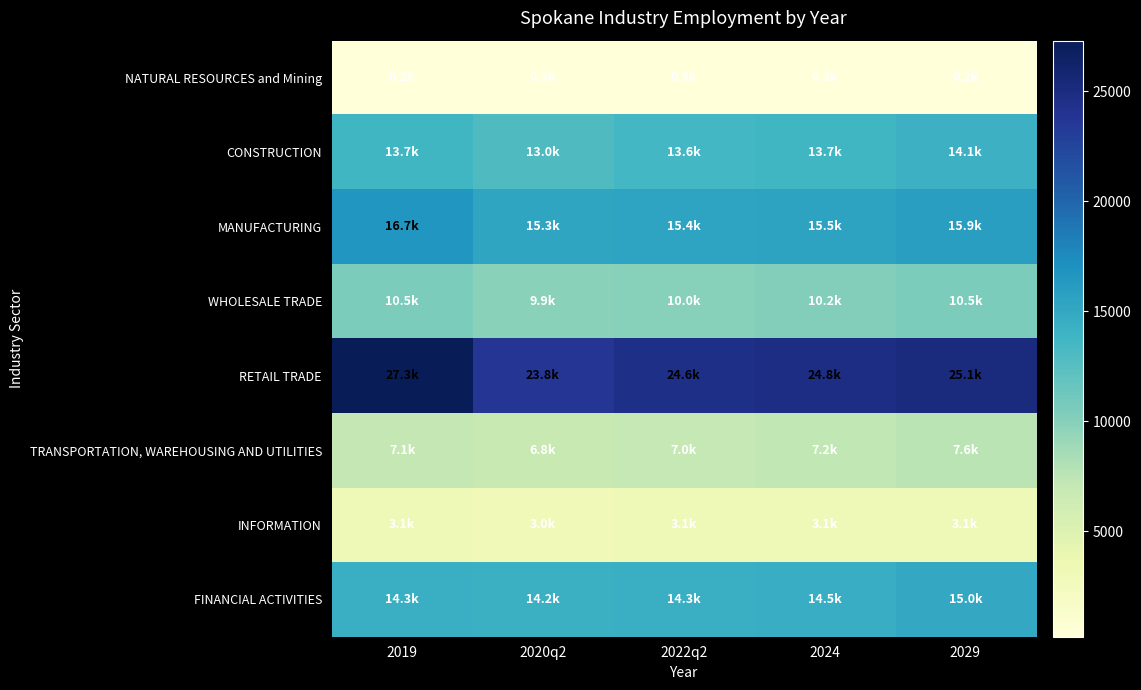

Which series has the largest range (max minus min)?

RETAIL TRADE